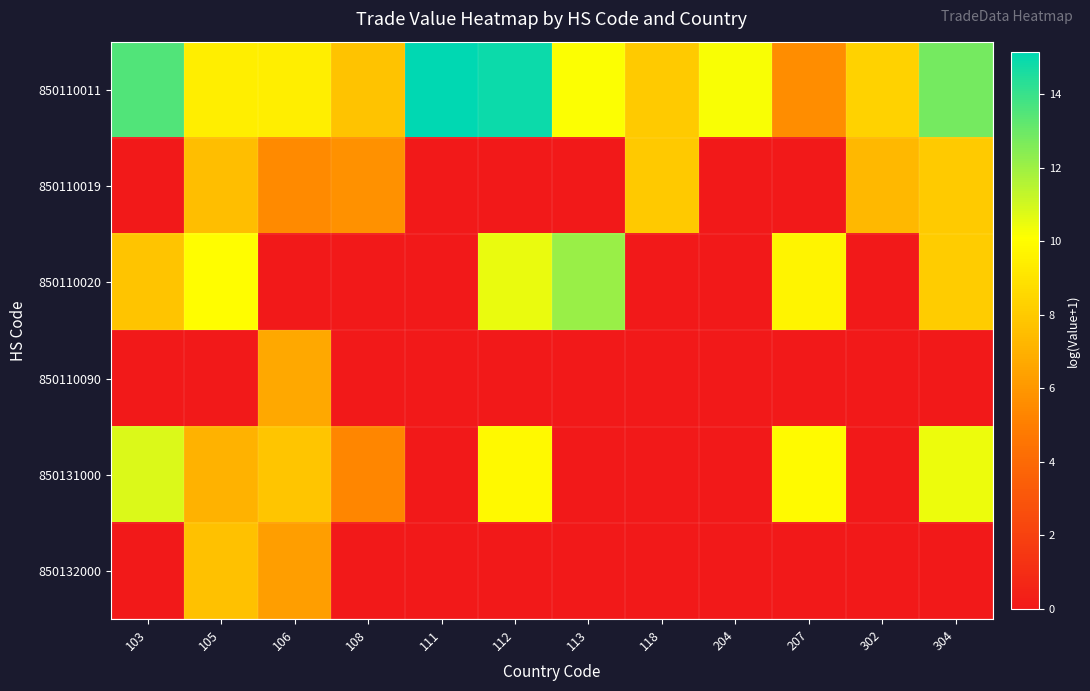

Which series has the largest total across all categories?

850110011